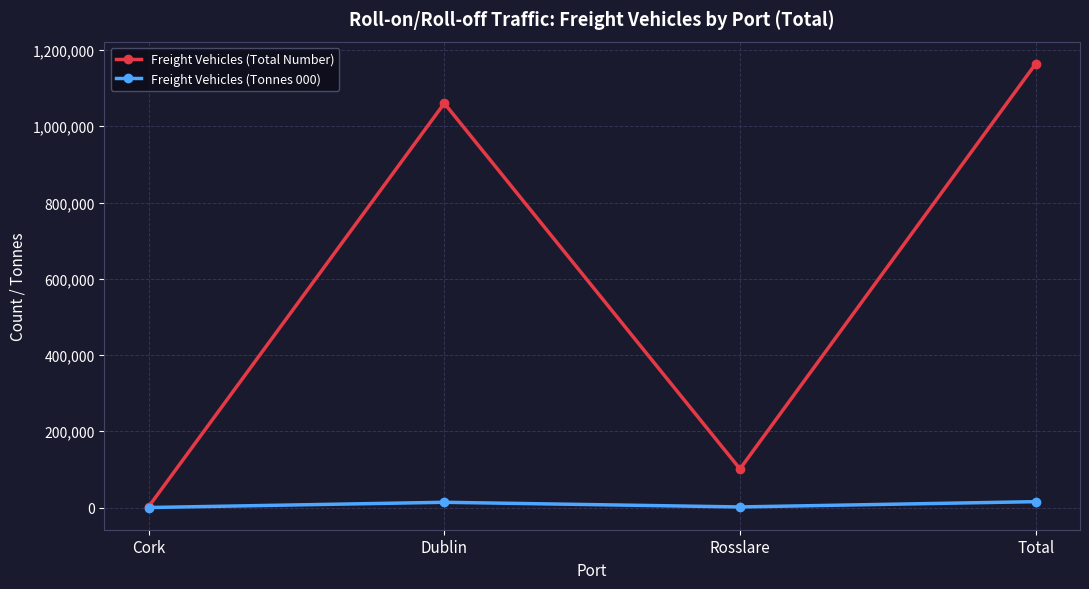

Between Cork and Total, which series saw the biggest shift?

Freight Vehicles (Total Number)